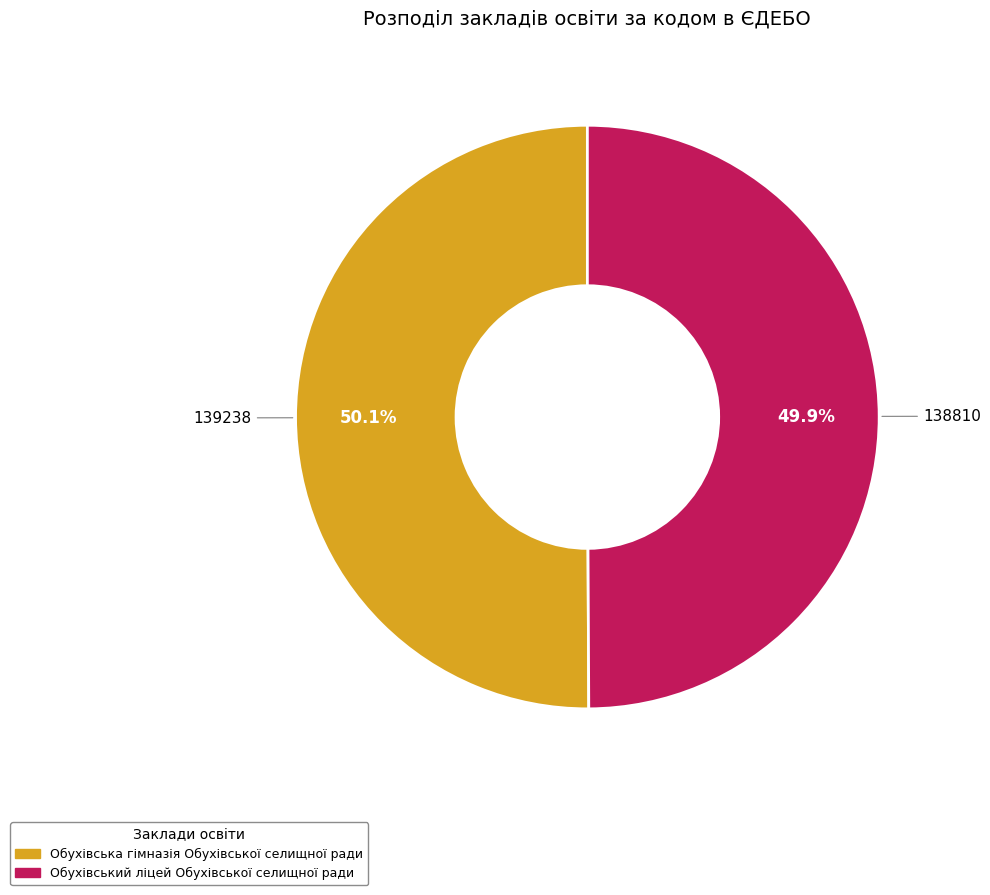

Is there a majority slice in this chart?

Yes